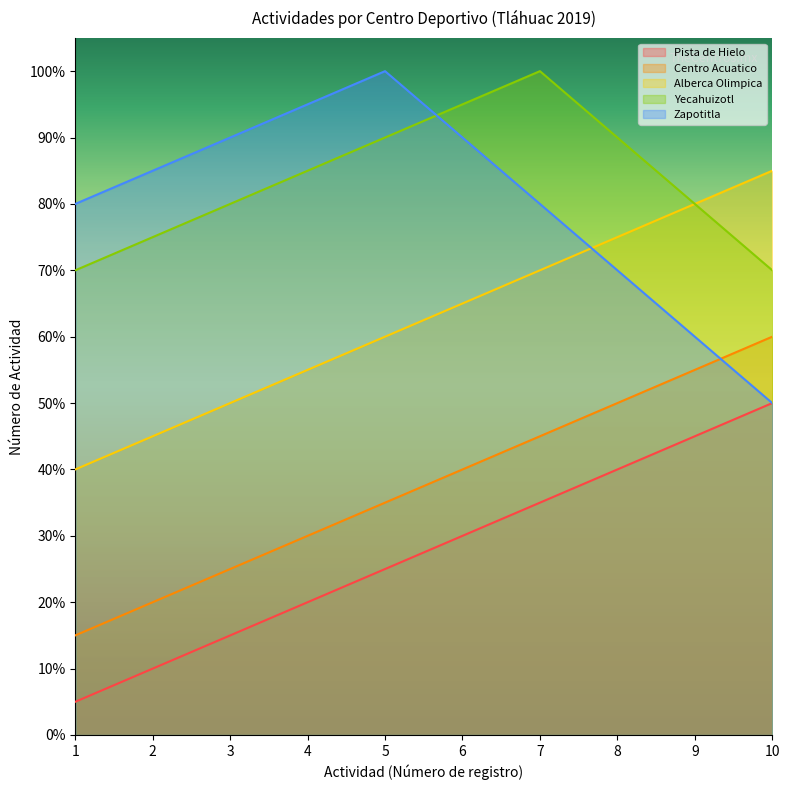

Count the number of categories in the chart.

10